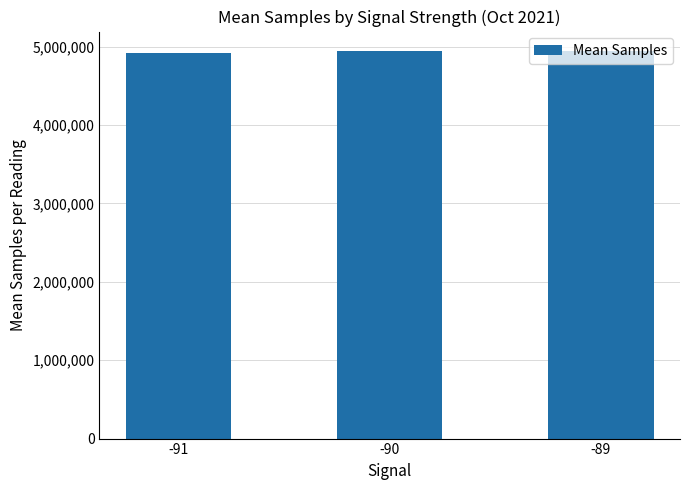

What is the average value?

4935739